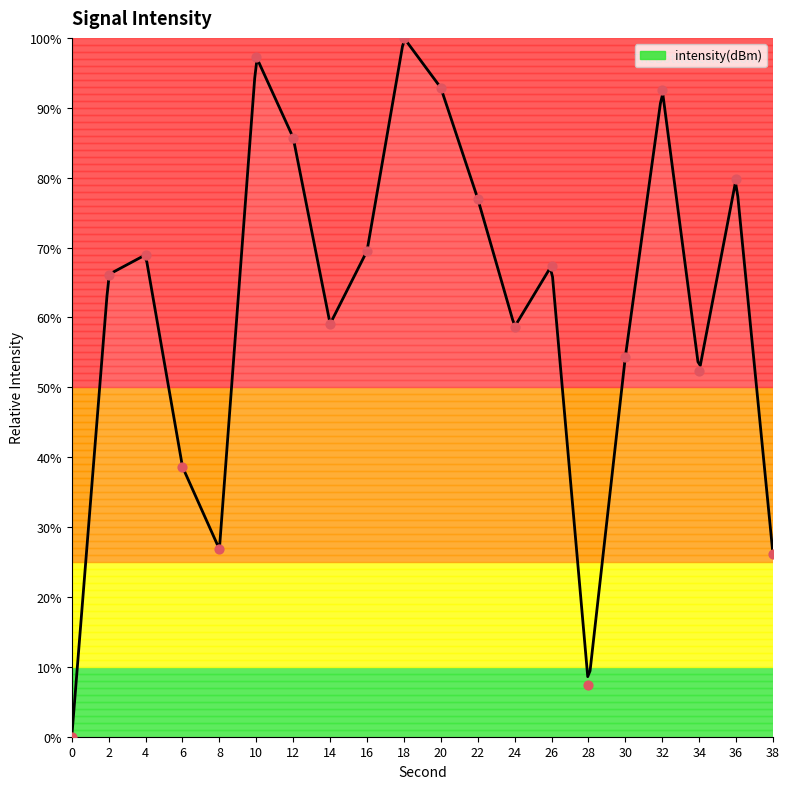

Approximately how many times larger is the value at 18 compared to 8?

3.7